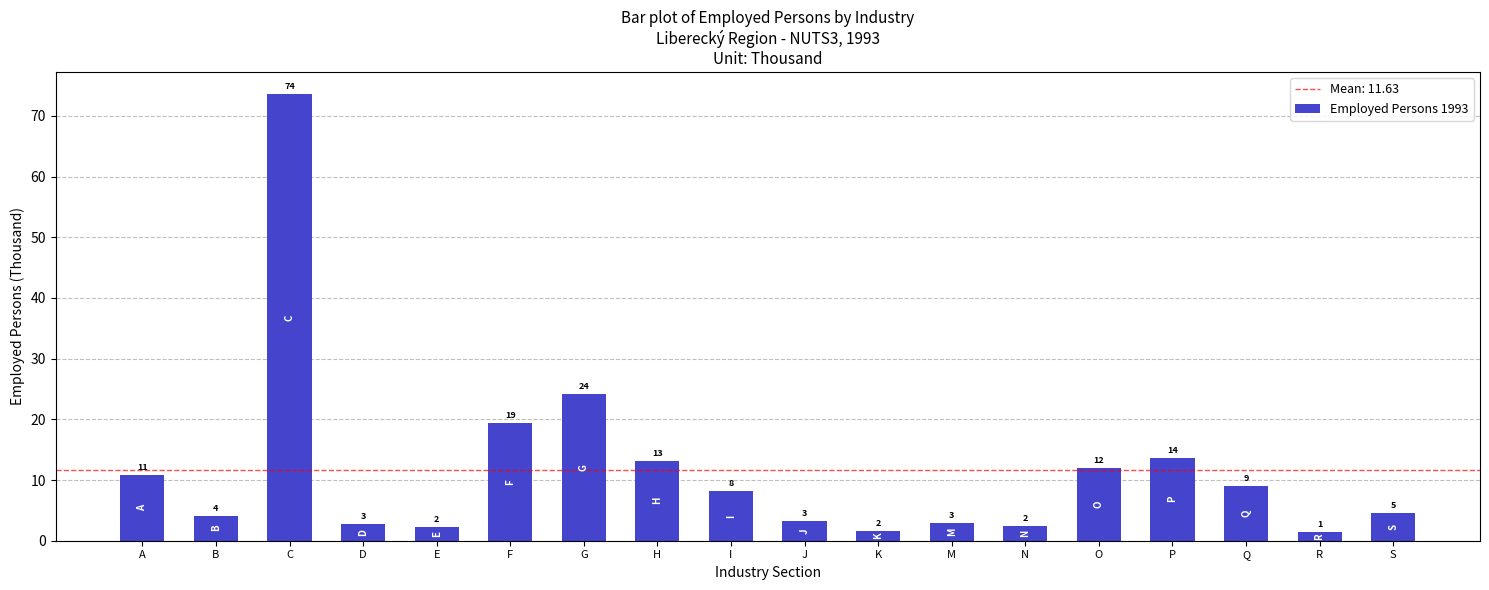

Does the chart contain any negative values?

No